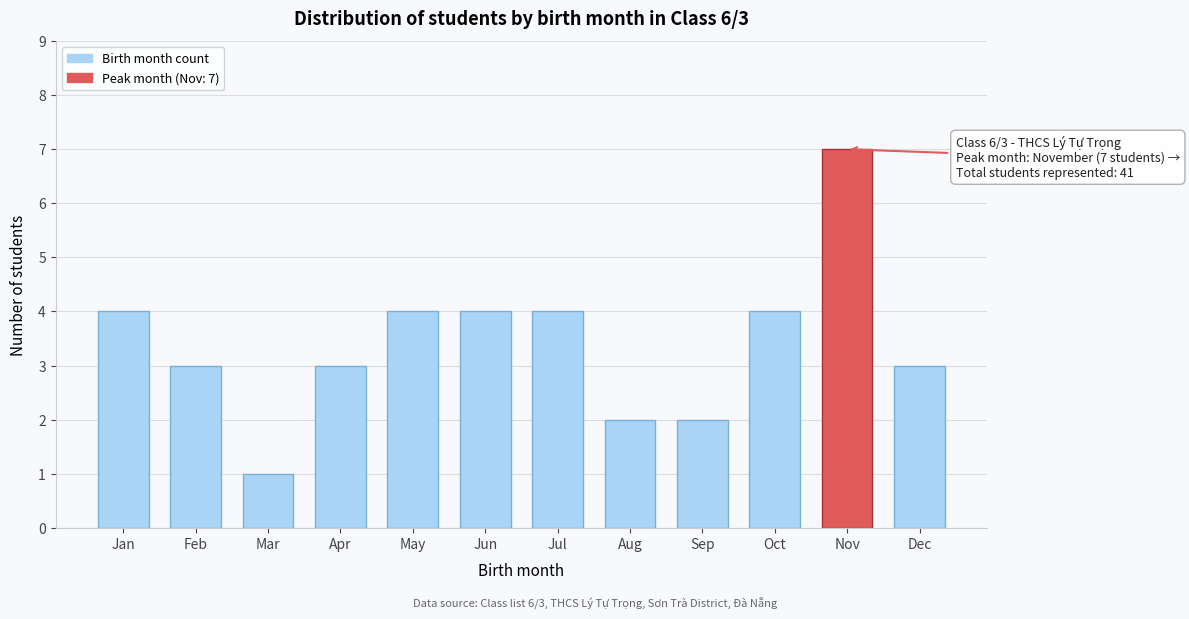

Reading right to left, what are all the values shown in this chart?

3	7	4	2	2	4	4	4	3	1	3	4